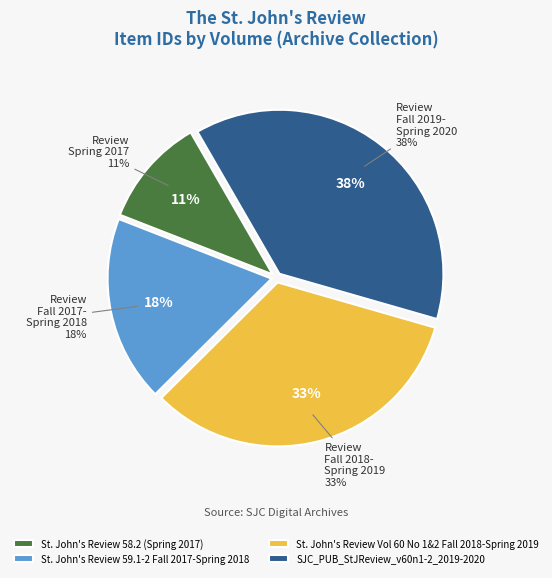

Which has a higher value, St. John's Review 58.2 (Spring 2017) or SJC_PUB_StJReview_v60n1-2_2019-2020?

SJC_PUB_StJReview_v60n1-2_2019-2020